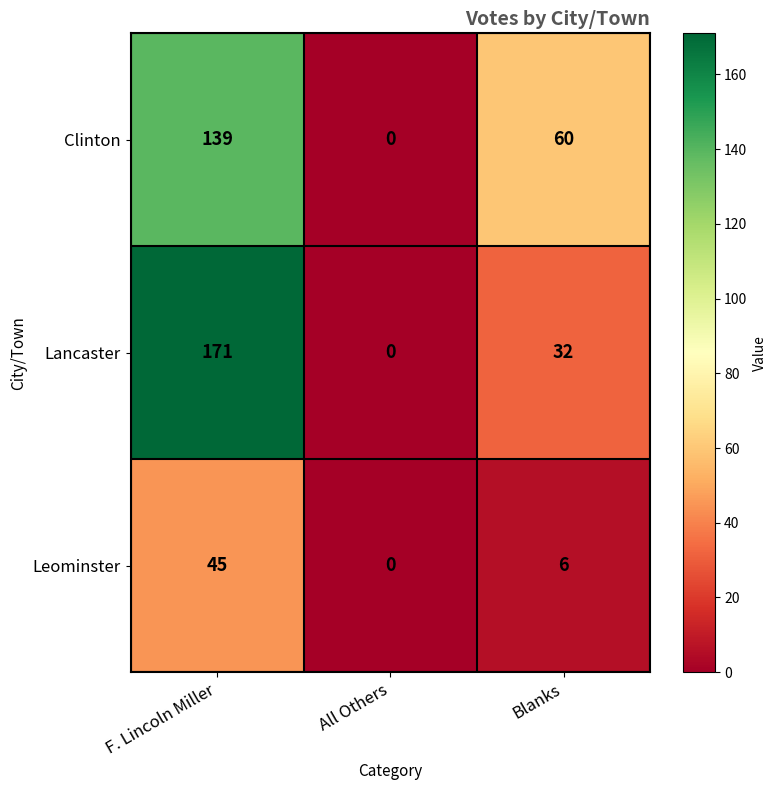

Is the value of Leominster at F. Lincoln Miller greater than the value of Clinton at All Others?

Yes